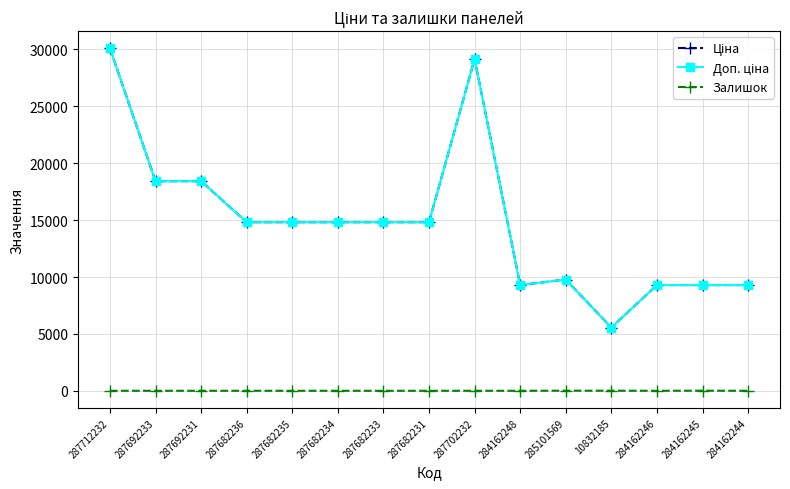

Which has a higher value, 287712232 or 287692233?

287712232